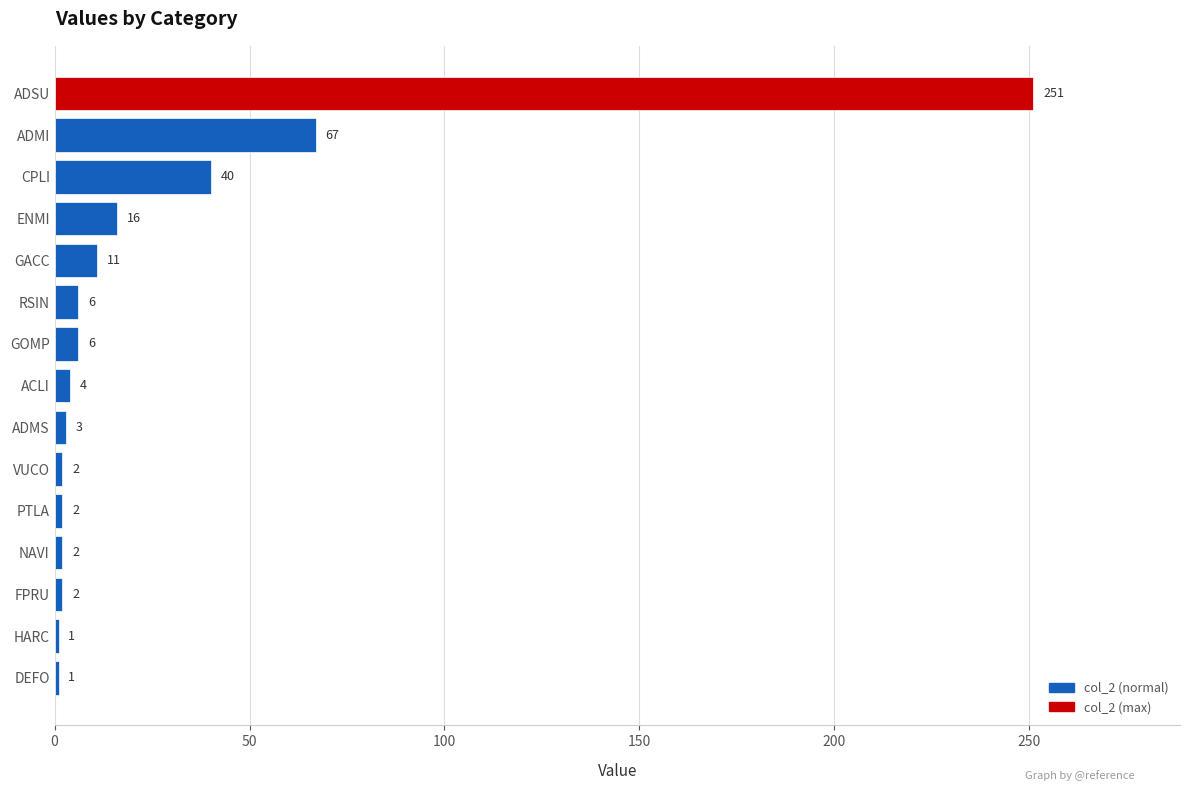

What is the greatest value displayed?

251